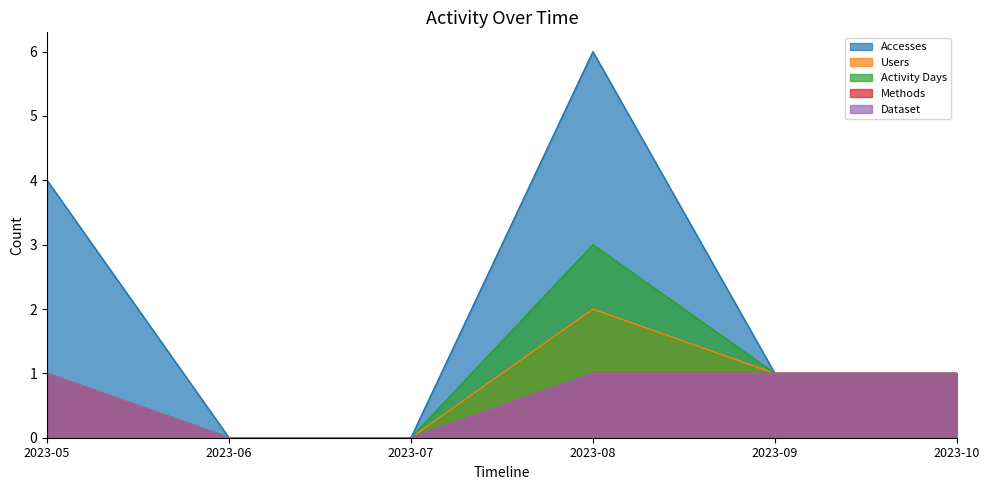

At 2023-07, list the series in order from smallest to largest.

Accesses, Users, Activity Days, Methods, Dataset